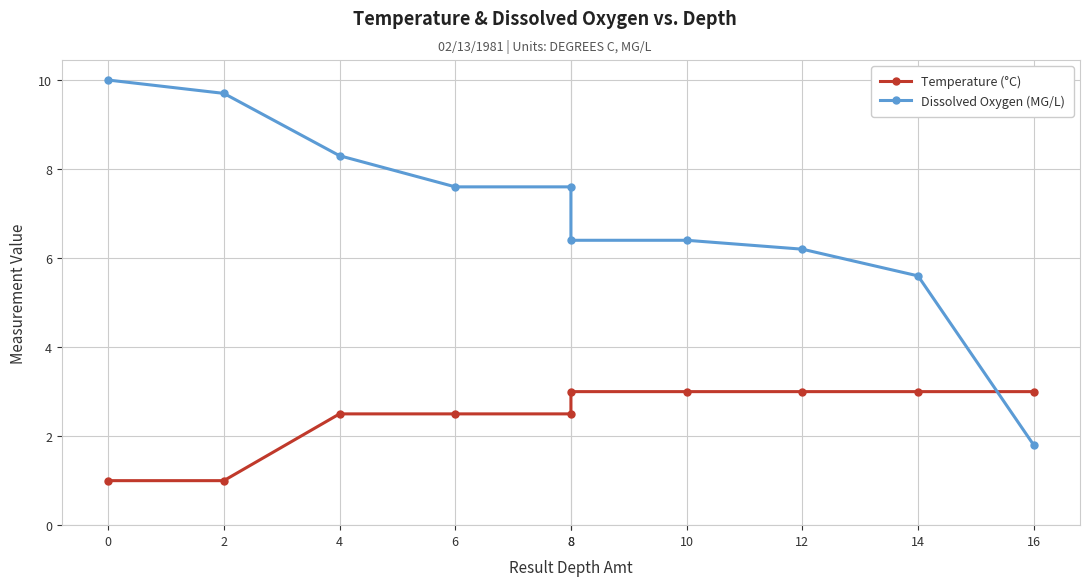

What is the value of the Temperature (°C) point at the 3rd from the left?

2.5